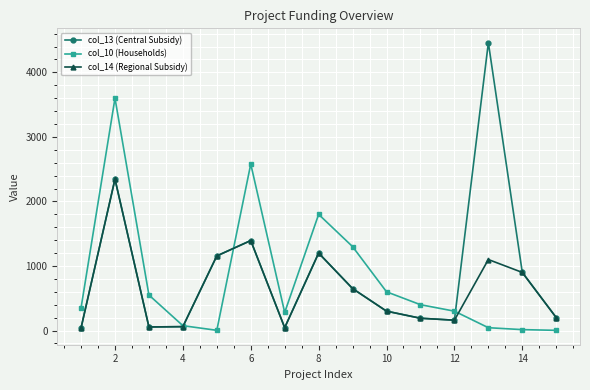

What is the value of the col_14 (Regional Subsidy) point at the 9th from the left?

650.0